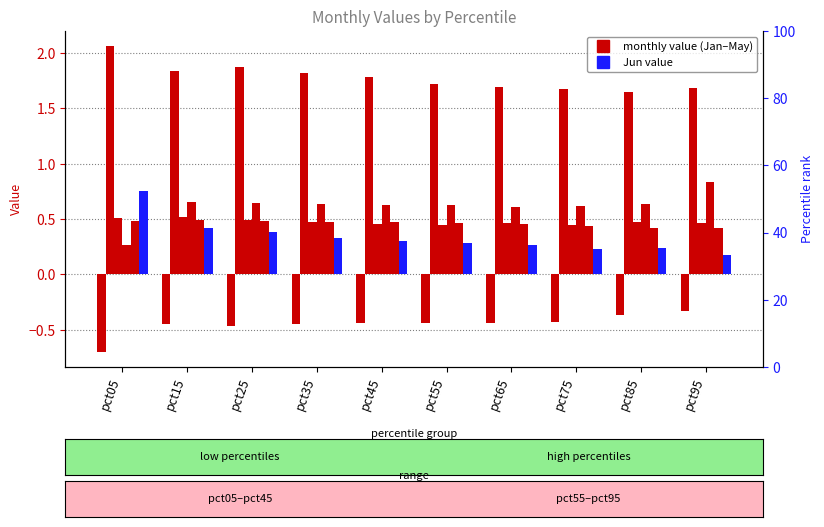

Count the number of data series in this chart.

6